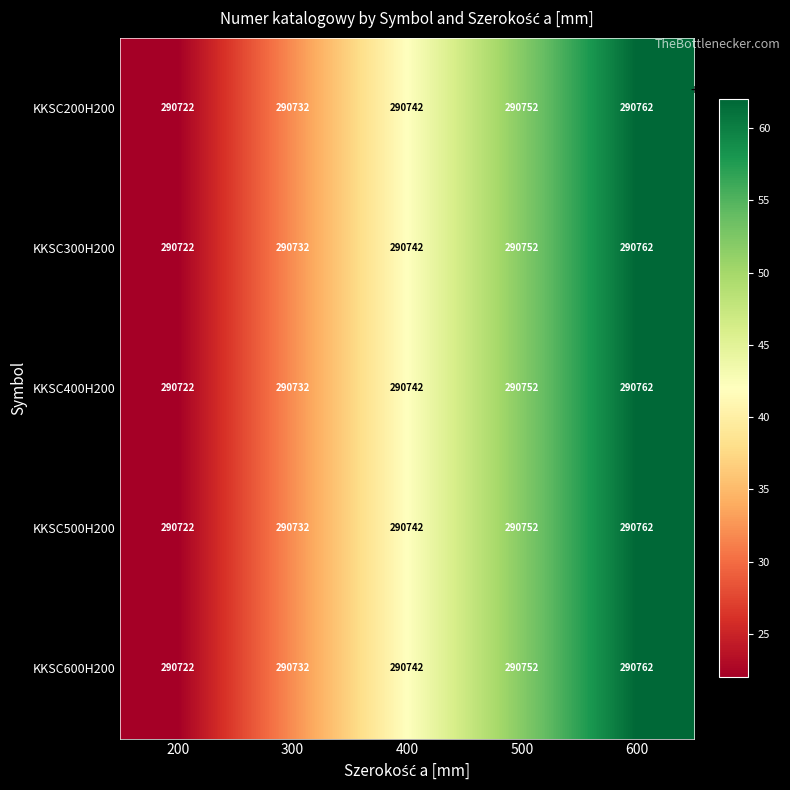

The value of KKSC600H200 at 200 is 476446. True or false?

False